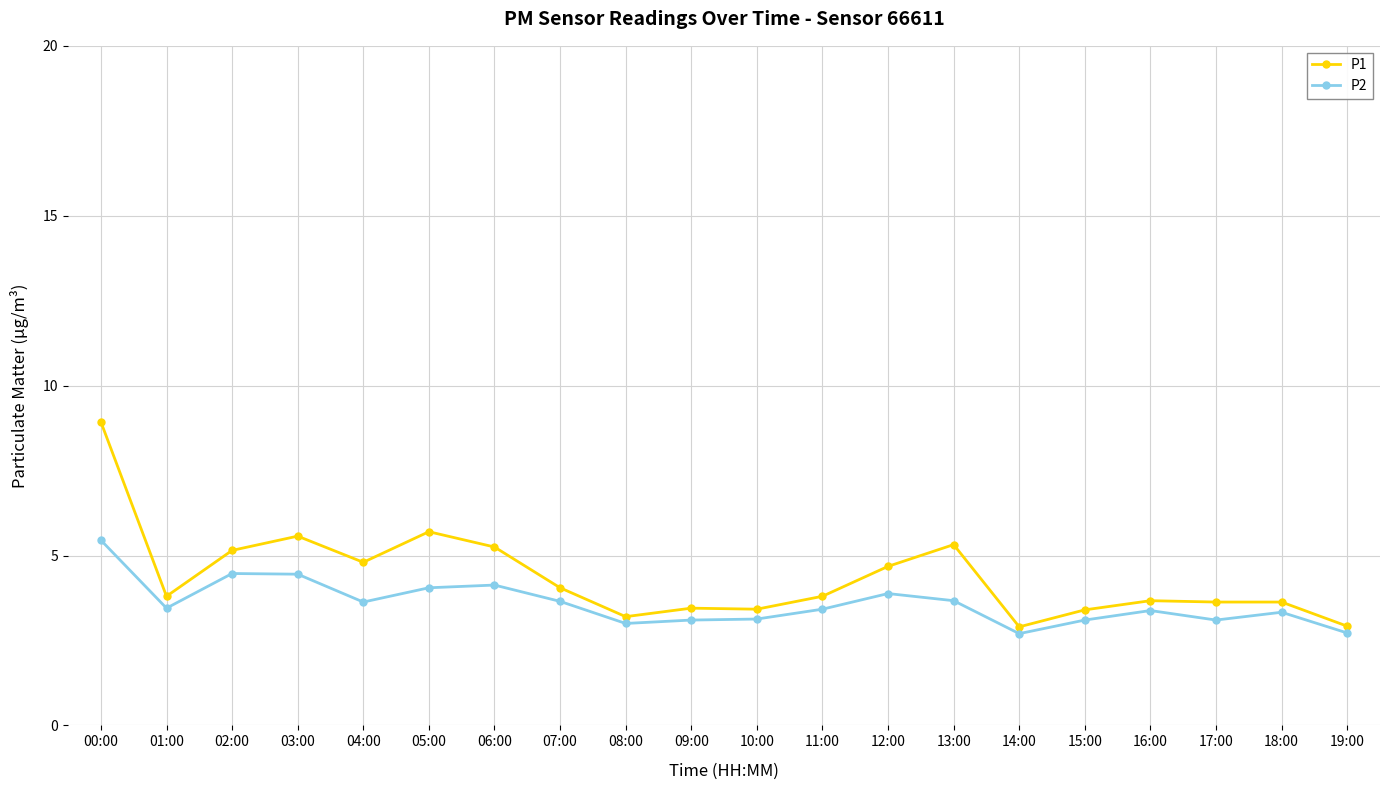

What is the value of the P2 point at the 4th from the left?

4.5